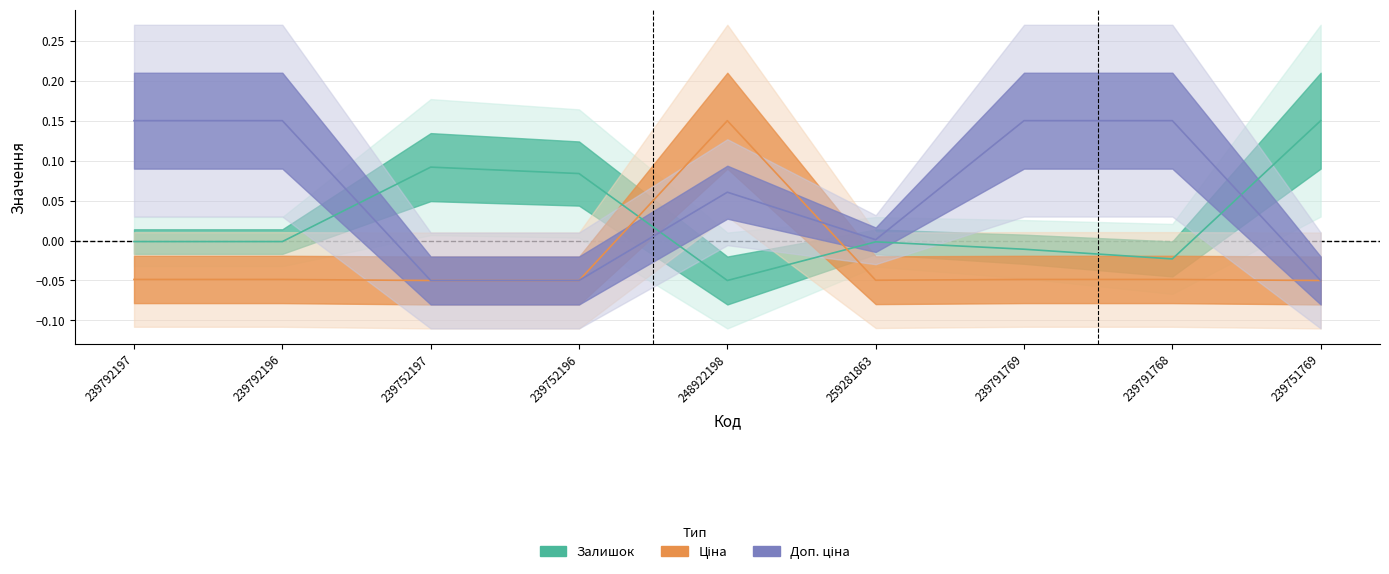

Which has a higher value, 239792196 or 239791768?

239792196